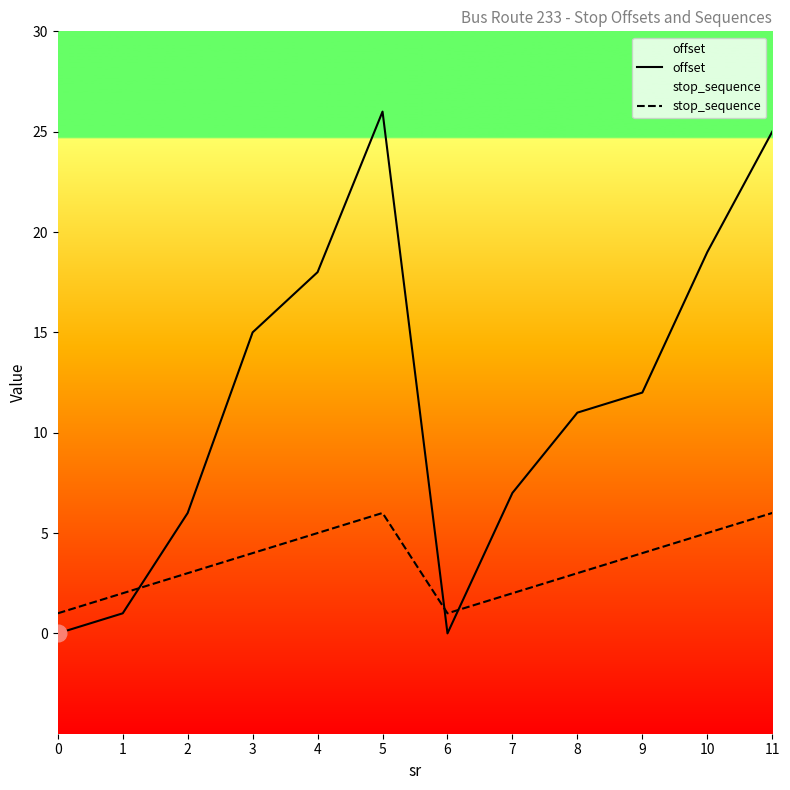

Is it true that stop_sequence equals 1 at 6?

True